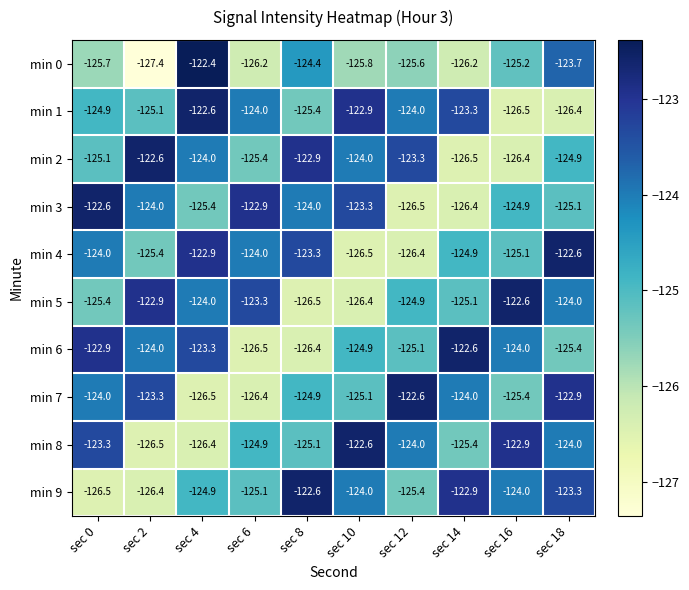

True or false: min 3 has a value of -125.4 at sec 4.

True